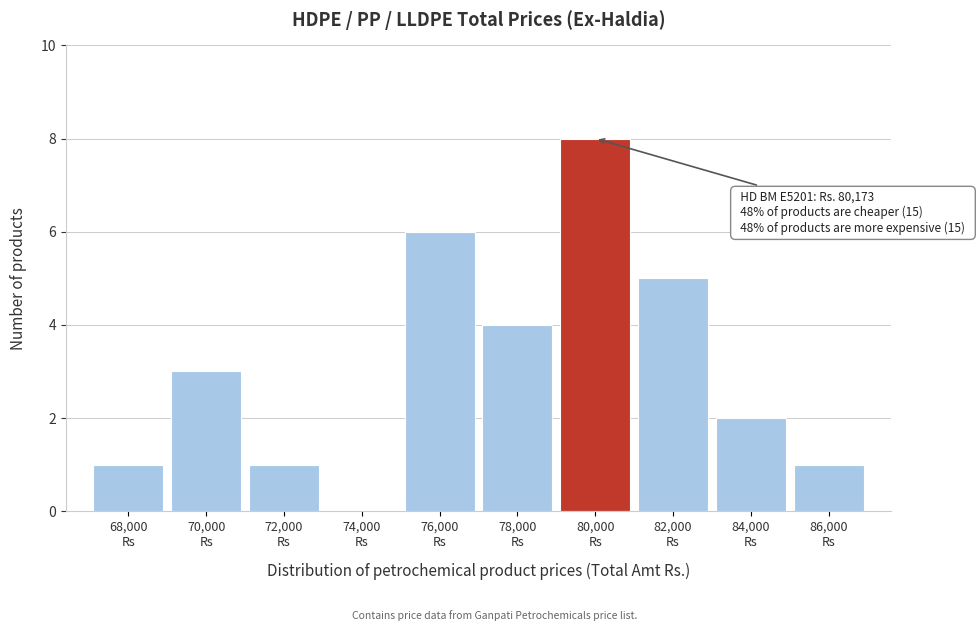

What is the sum of all values?

31